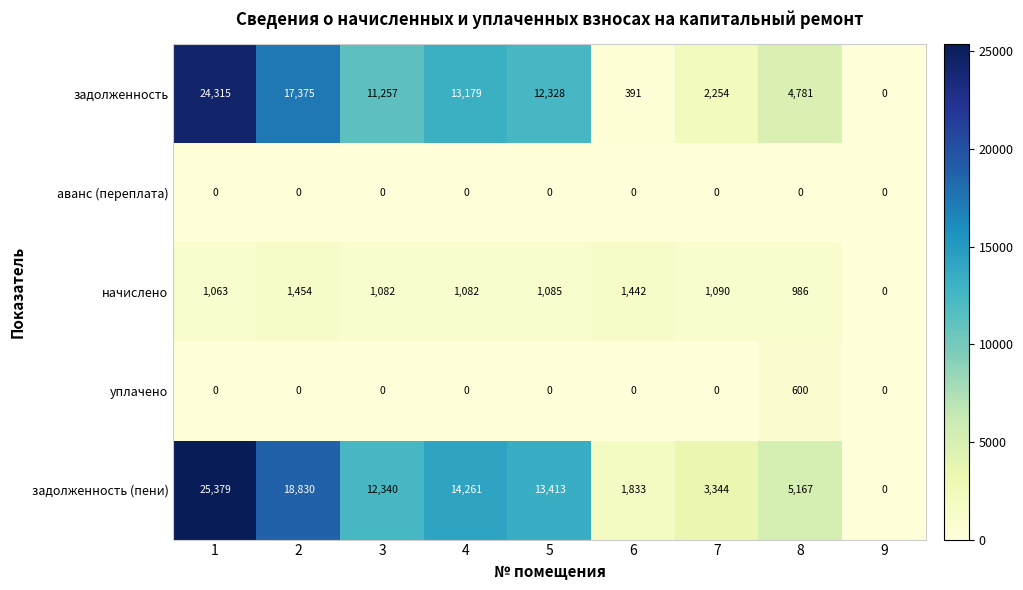

What is the average value of the уплачено series?

67